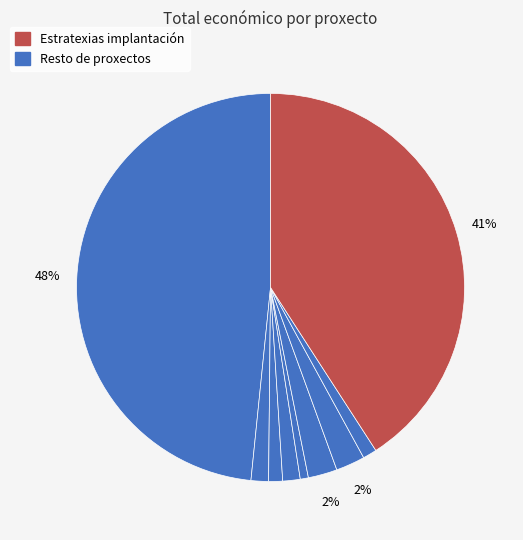

Count the number of slices in the pie.

9